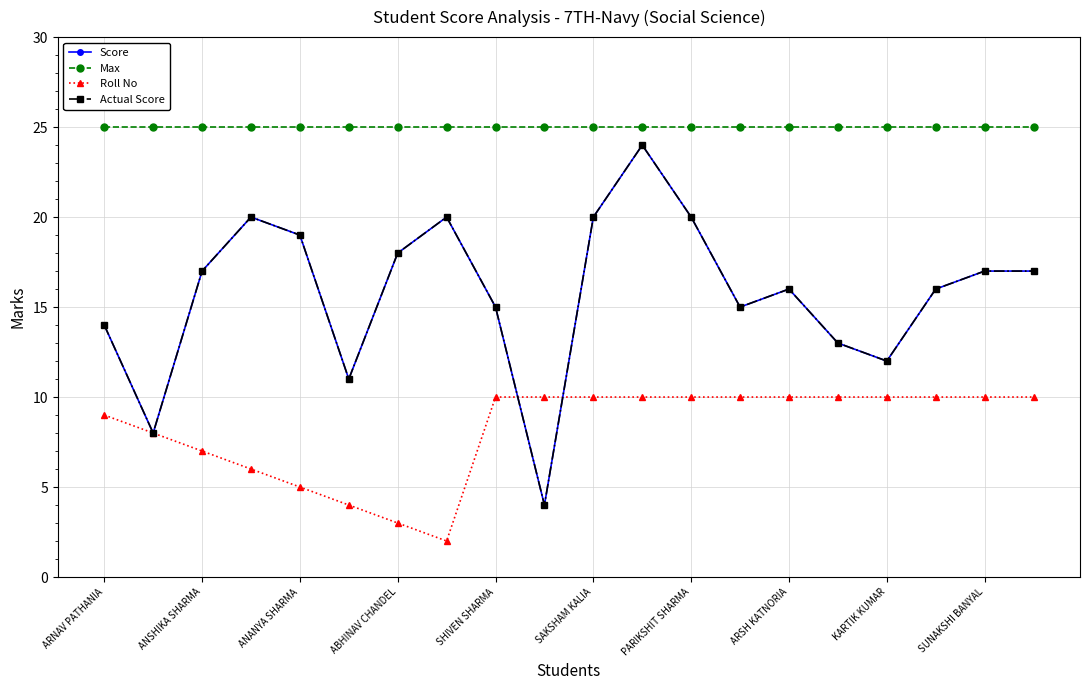

What is the lowest value of the Roll No series?

2